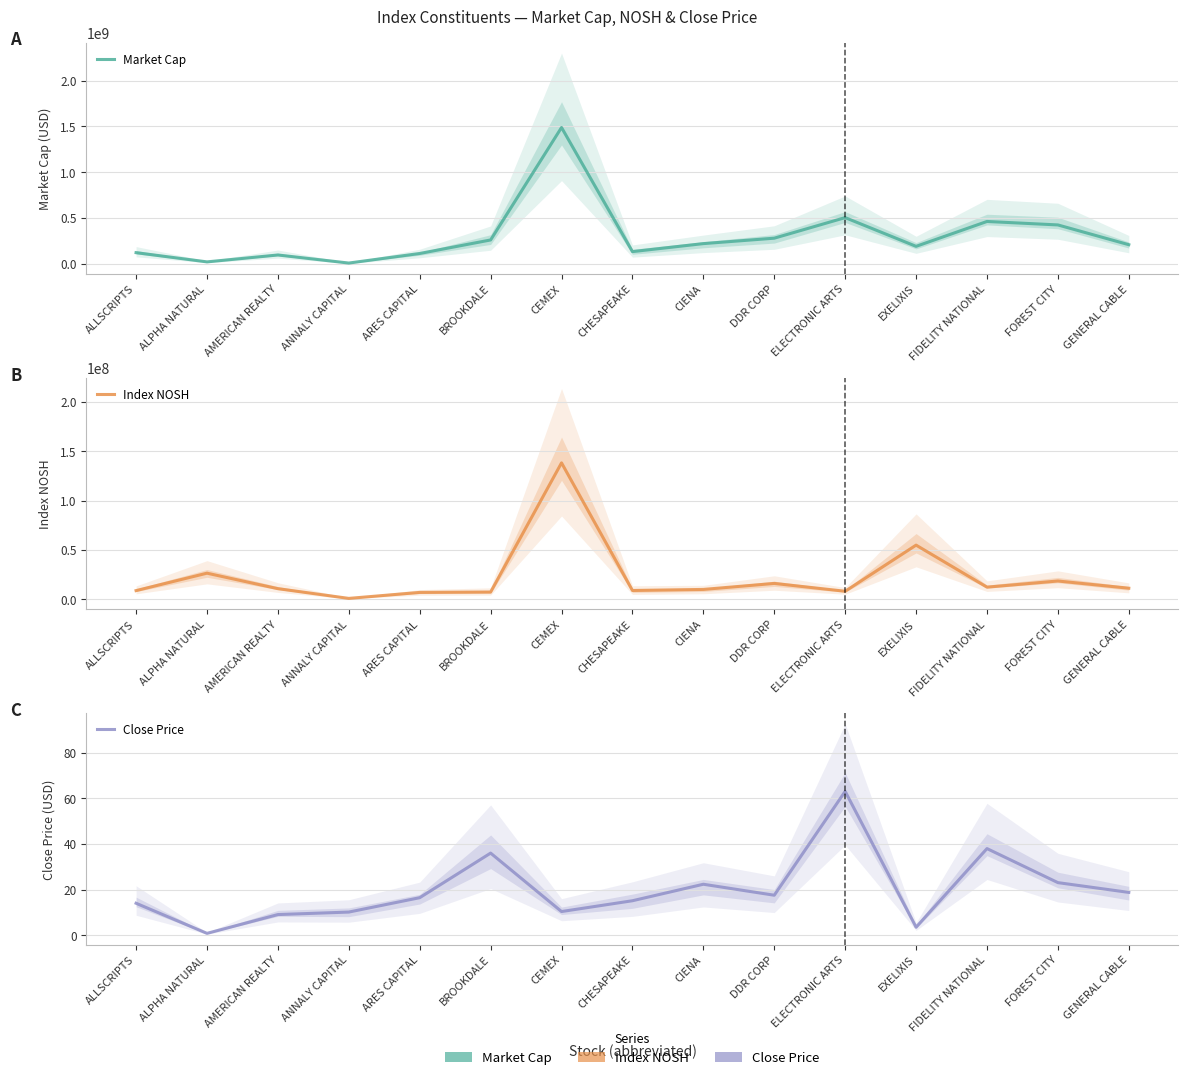

True or false: Index NOSH and Close Price intersect in this chart.

False